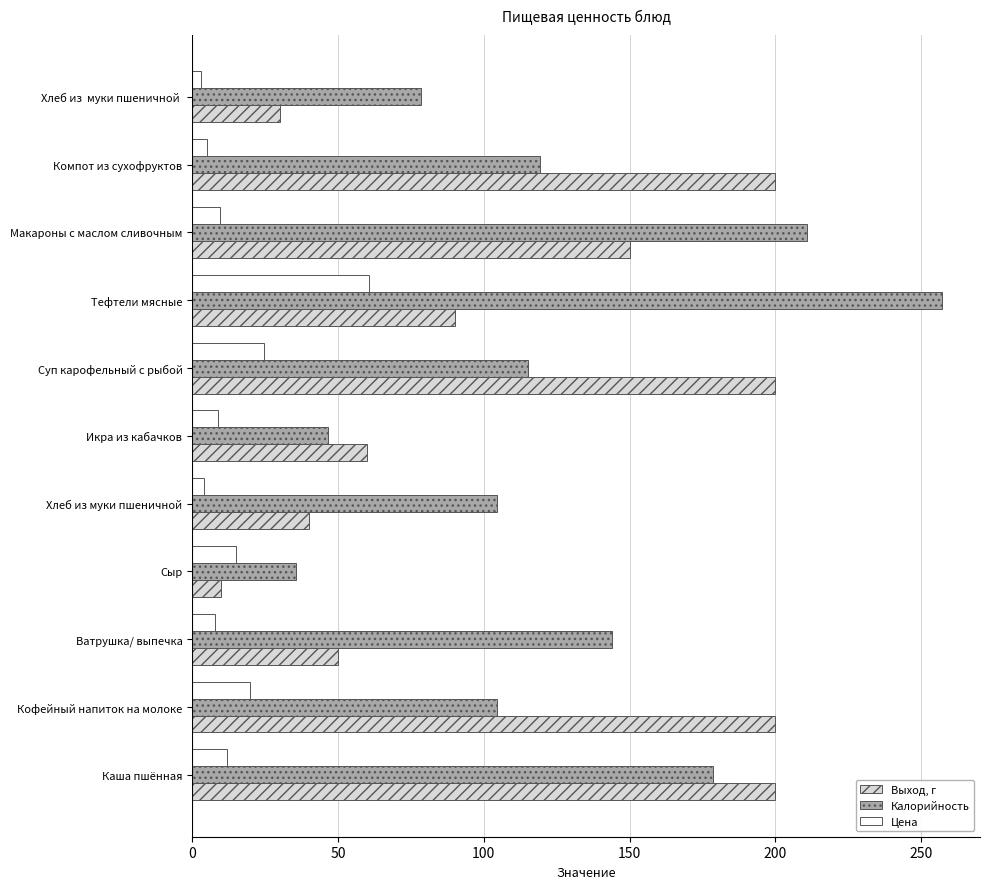

What is the difference between the maximum and minimum values in the Калорийность series?

221.5